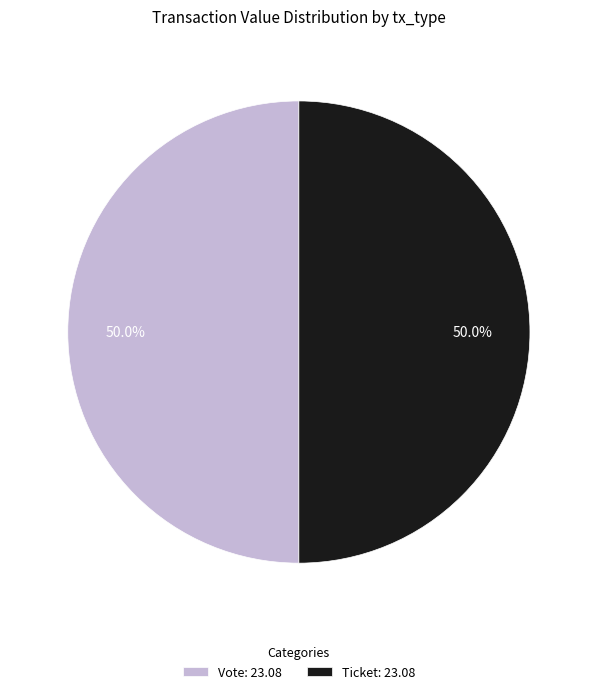

True or false: Ticket accounts for 15% of the total.

False